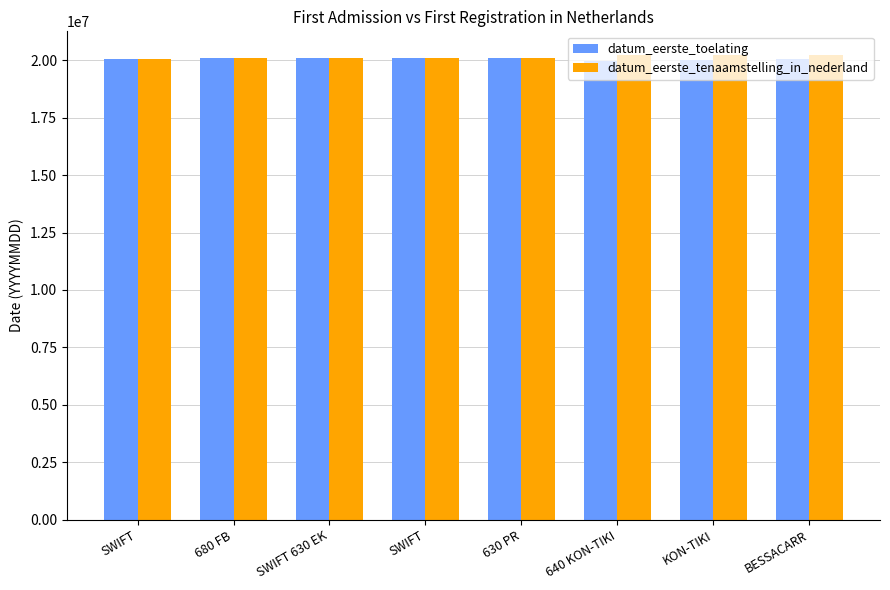

Reading left to right, transcribe all the data shown in this chart.

datum_eerste_toelating: SWIFT=20070428	680 FB=20090313	SWIFT 630 EK=20090828	SWIFT=20090421	630 PR=20090824	640 KON-TIKI=19970626	KON-TIKI=19990504	BESSACARR=20070116
datum_eerste_tenaamstelling_in_nederland: SWIFT=20070428	680 FB=20090313	SWIFT 630 EK=20090828	SWIFT=20090421	630 PR=20090824	640 KON-TIKI=20220610	KON-TIKI=20230810	BESSACARR=20240611